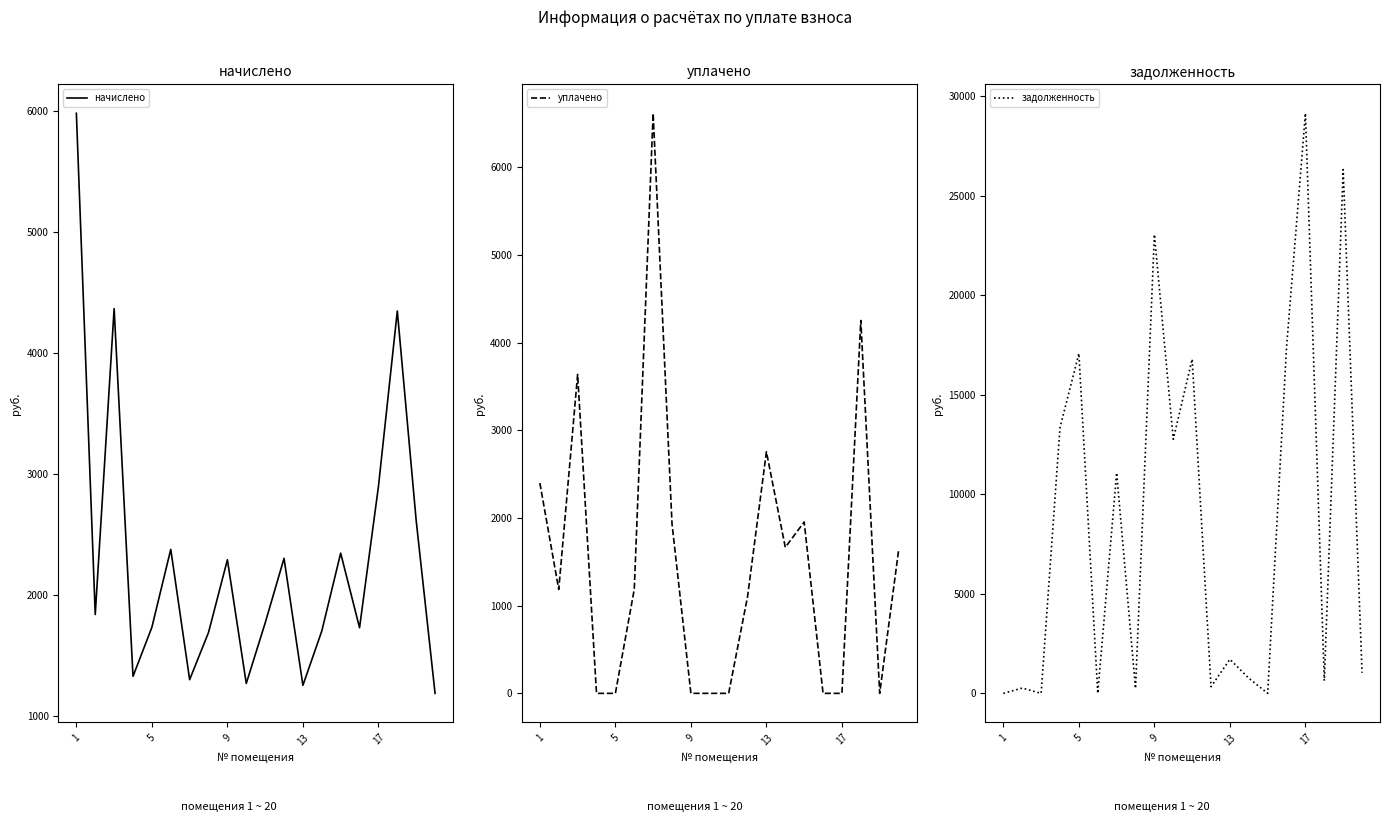

What is the difference between the задолженность values at 18 and 10?

9525.5